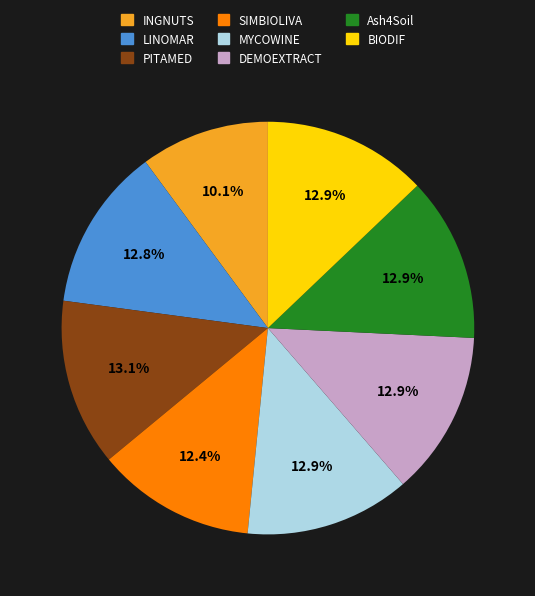

Approximately how many times larger is the value at DEMOEXTRACT compared to PITAMED?

1.0